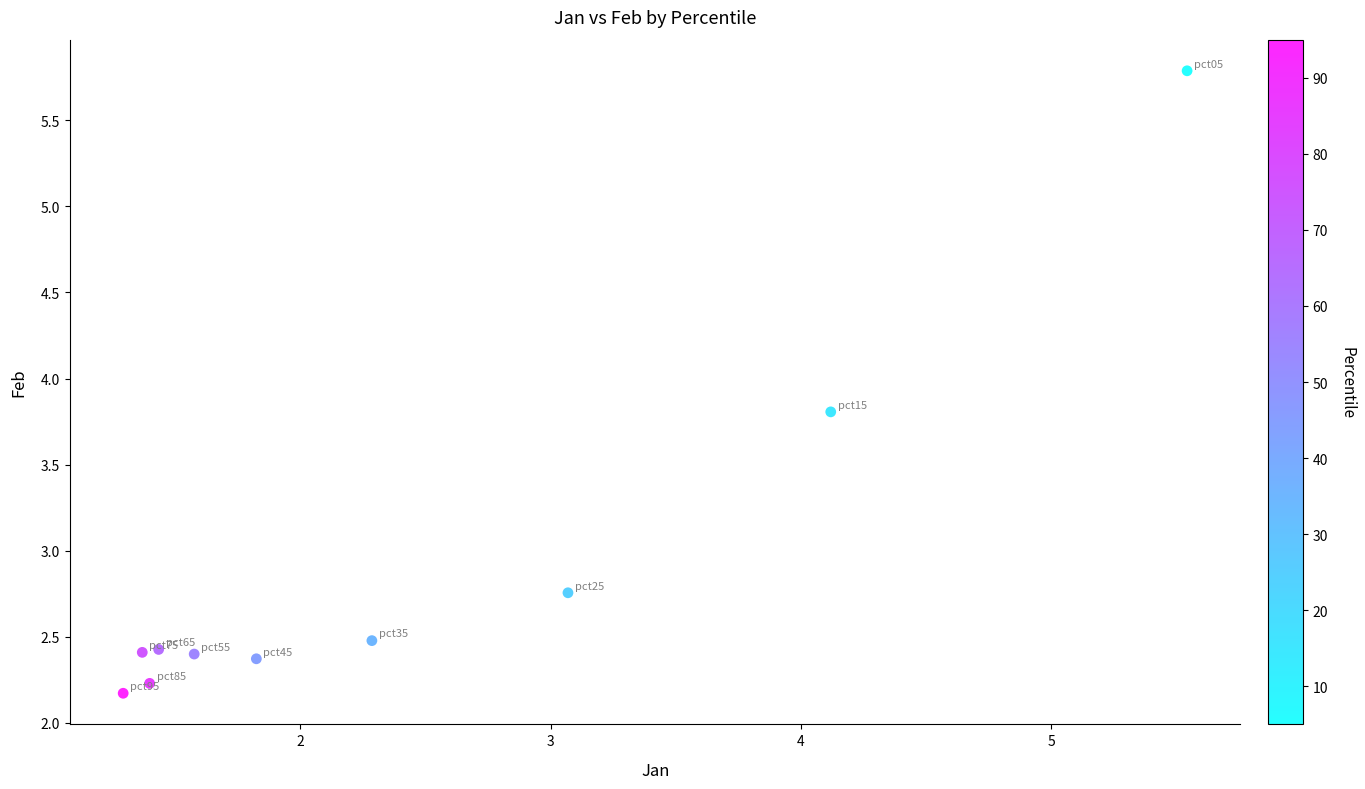

What is the range of Y values (max minus min)?

3.6